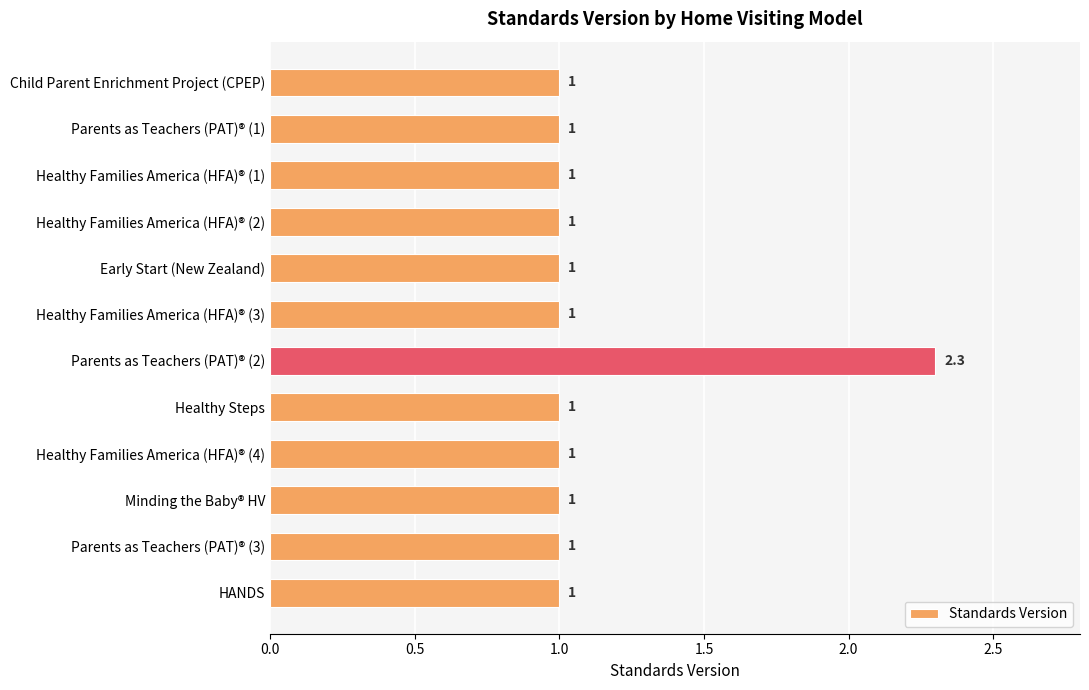

Reading top to bottom, transcribe all the data shown in this chart.

Child Parent Enrichment Project (CPEP)=1.0	Parents as Teachers (PAT)® (1)=1.0	Healthy Families America (HFA)® (1)=1.0	Healthy Families America (HFA)® (2)=1.0	Early Start (New Zealand)=1.0	Healthy Families America (HFA)® (3)=1.0	Parents as Teachers (PAT)® (2)=2.3	Healthy Steps=1.0	Healthy Families America (HFA)® (4)=1.0	Minding the Baby® HV=1.0	Parents as Teachers (PAT)® (3)=1.0	HANDS=1.0